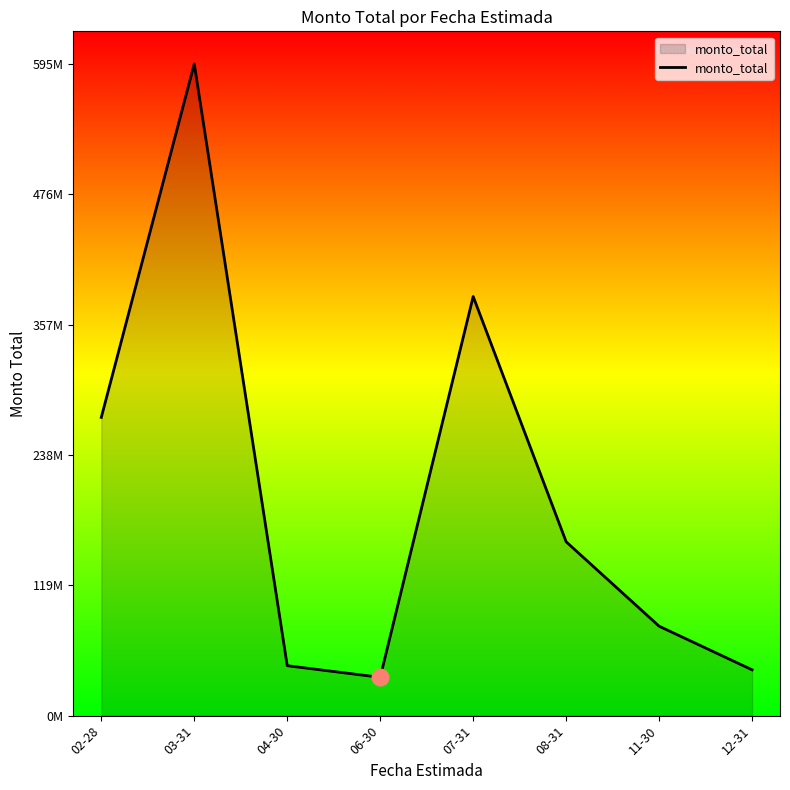

Where is the first local minimum?

06-30